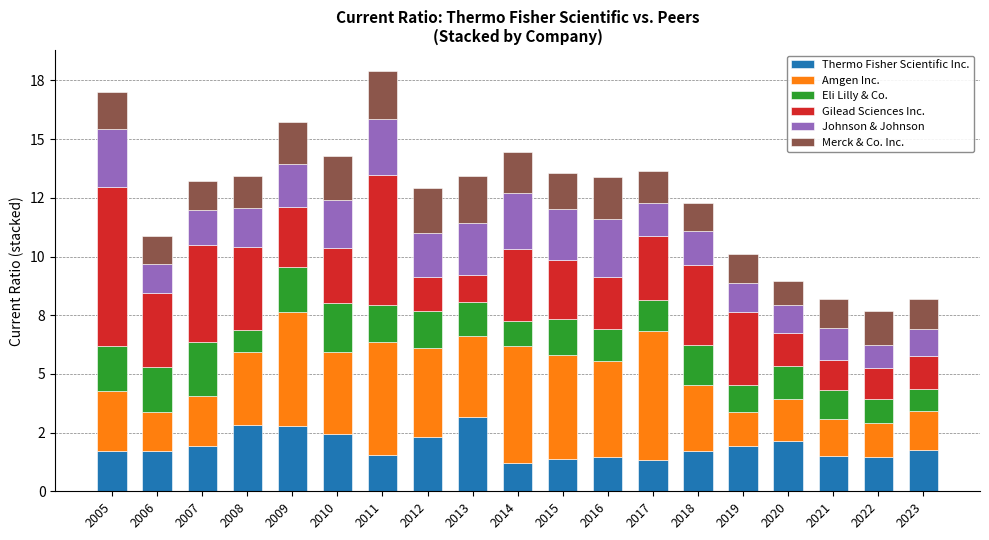

What are all the series names shown in the legend?

Thermo Fisher Scientific Inc., Amgen Inc., Eli Lilly & Co., Gilead Sciences Inc., Johnson & Johnson, Merck & Co. Inc.